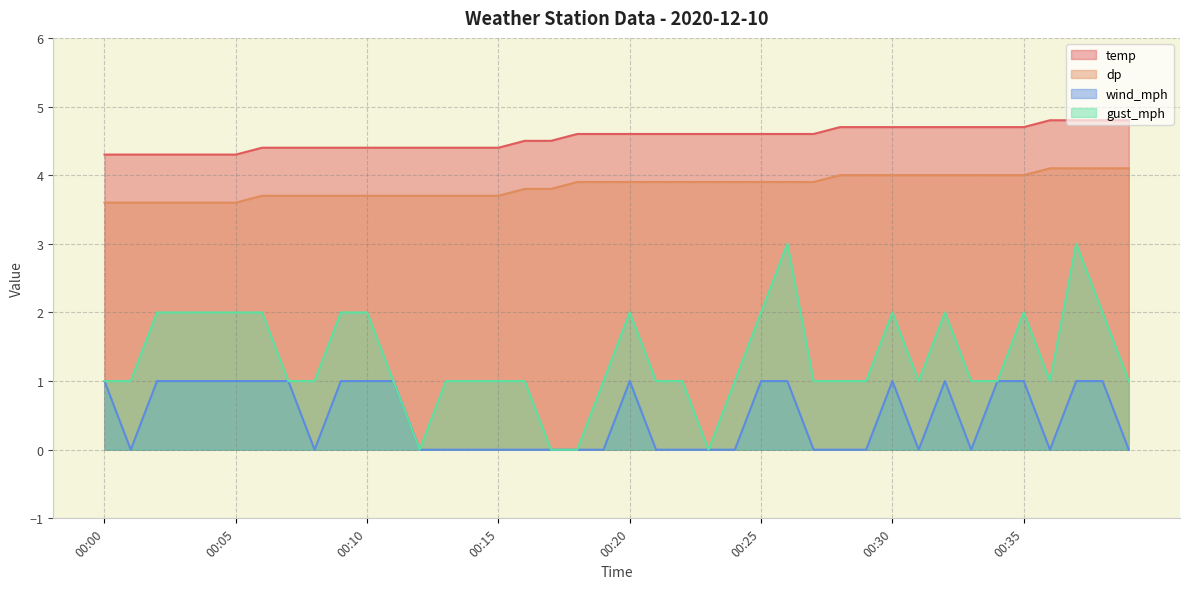

What is the spread (max minus min) of values at 00:04?

3.3